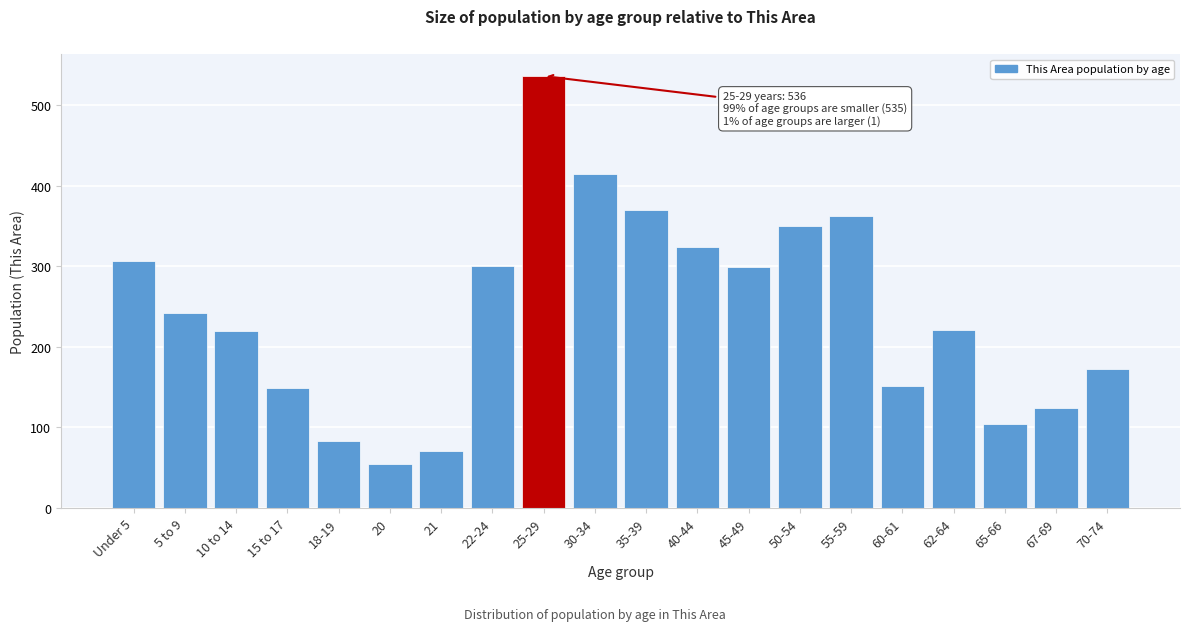

Which has a higher value, 65-66 or 70-74?

70-74